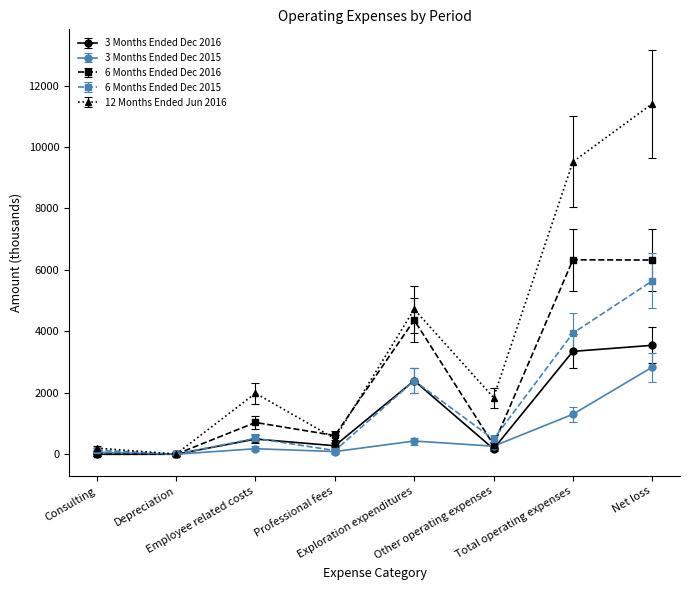

List the series in order of their peak value, lowest first.

3 Months Ended Dec 2015, 3 Months Ended Dec 2016, 6 Months Ended Dec 2015, 6 Months Ended Dec 2016, 12 Months Ended Jun 2016